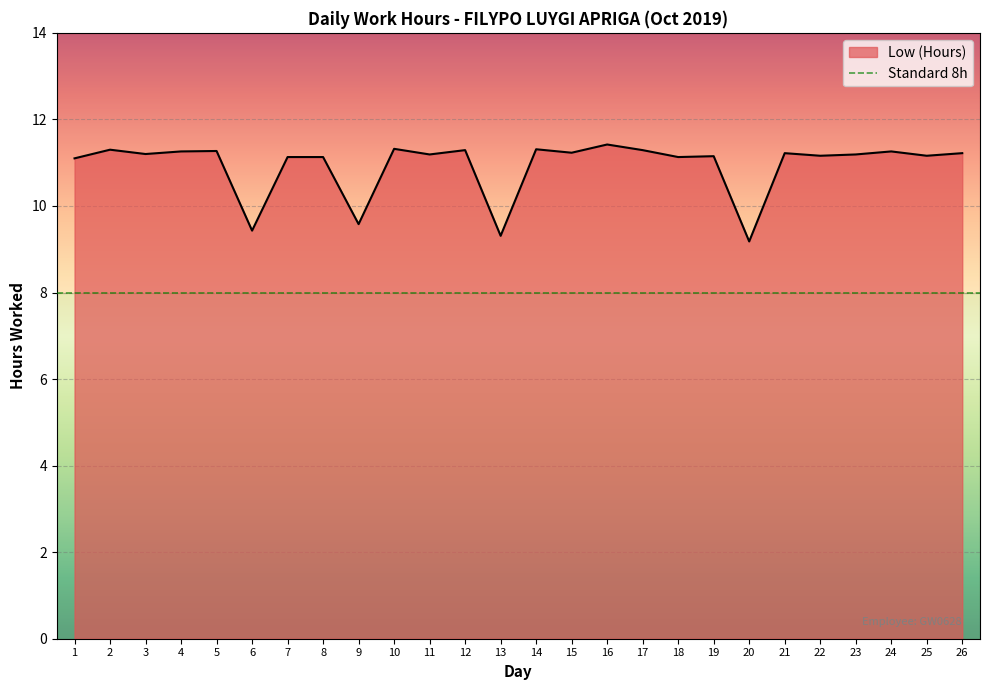

Reading left to right, list all the values displayed in this chart.

11.1	11.3	11.2	11.3	11.3	9.4	11.1	11.1	9.6	11.3	11.2	11.3	9.3	11.3	11.2	11.4	11.3	11.1	11.2	9.2	11.2	11.2	11.2	11.3	11.2	11.2